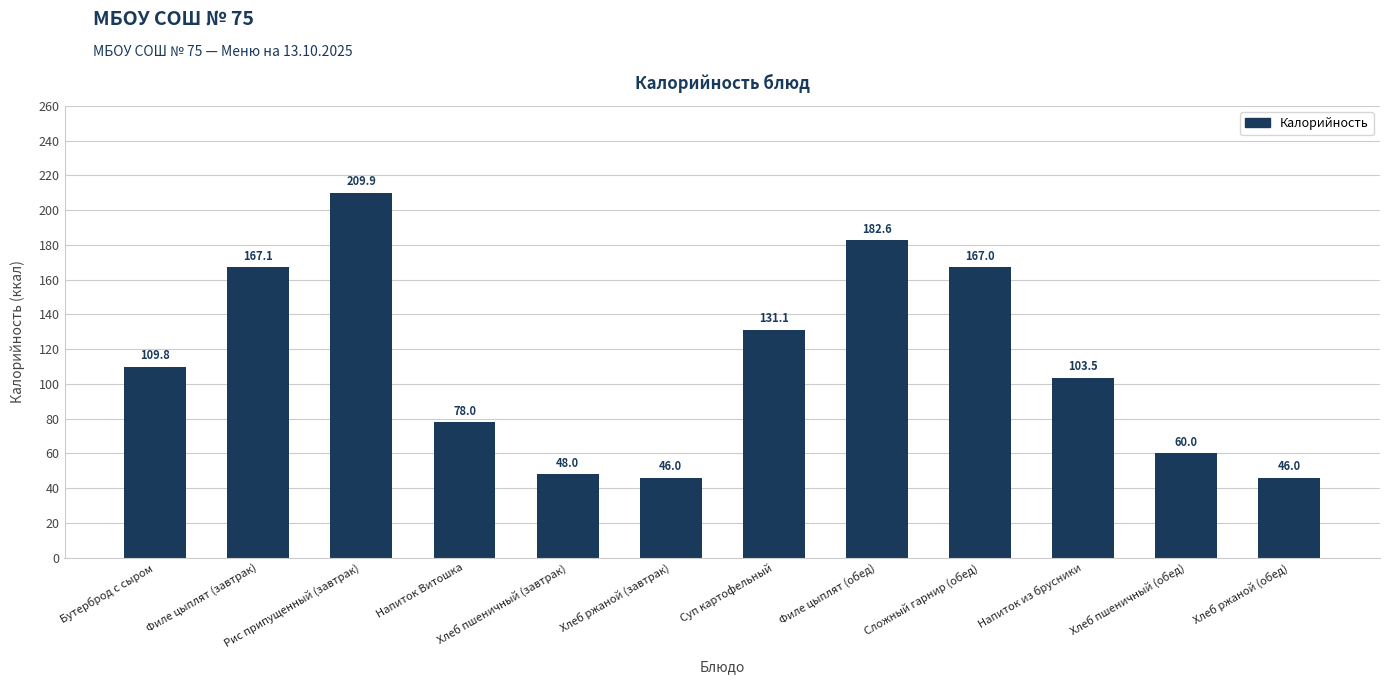

Which label corresponds to the largest value in the chart?

Рис припущенный (завтрак)